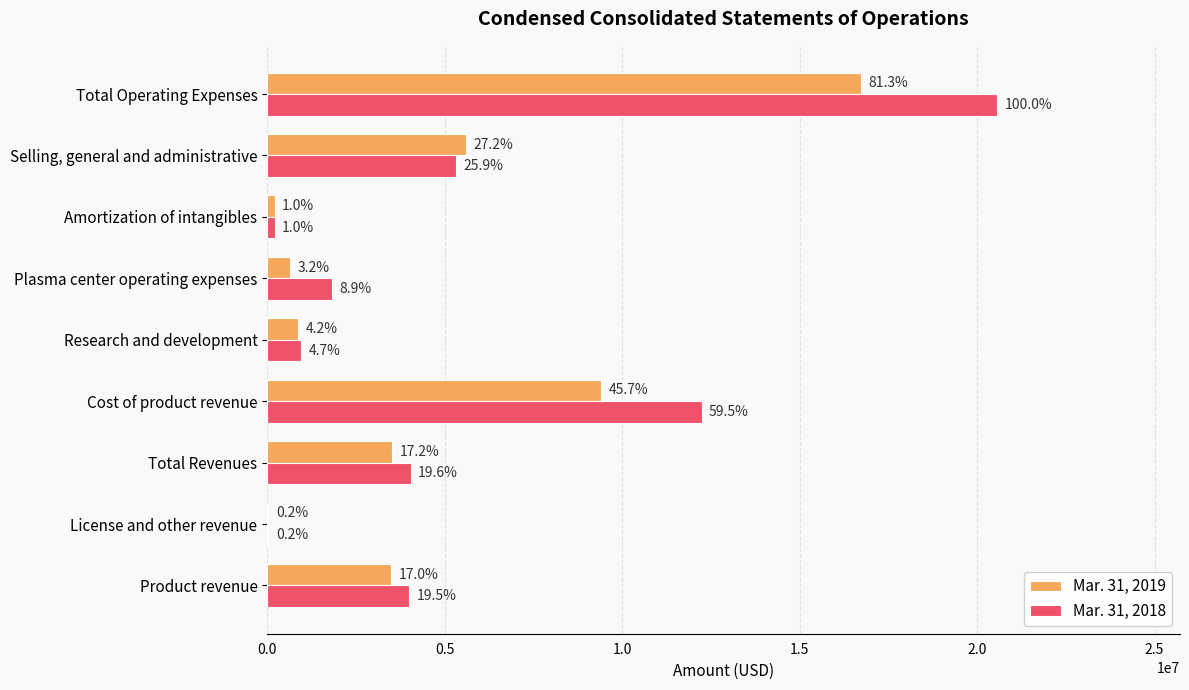

What is the difference between the maximum and minimum values in the Mar. 31, 2019 series?

16701297